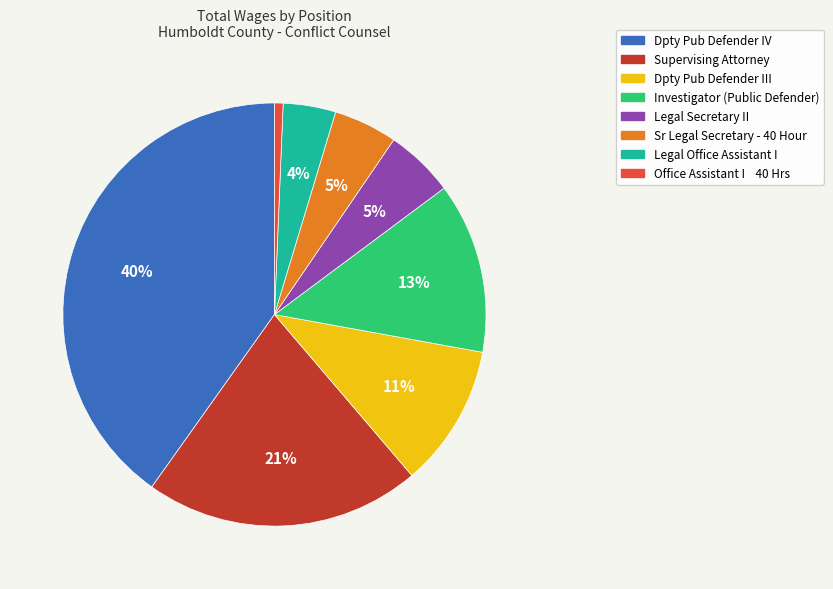

Do Supervising Attorney and Dpty Pub Defender III together represent more than half of the pie?

No